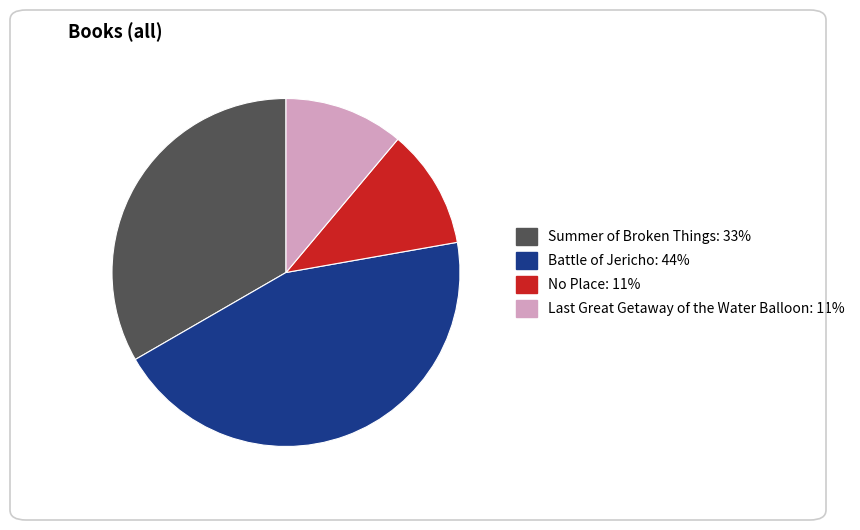

Does Battle of Jericho account for over 50% of the chart?

No